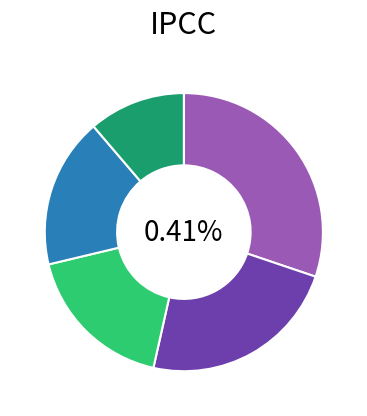

Is there any slice that represents more than half of the pie?

No